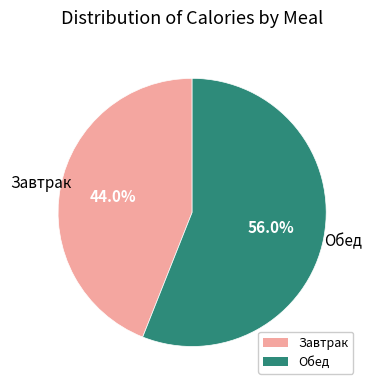

To the nearest percent, what is the difference between the largest and smallest slice percentages?

12%